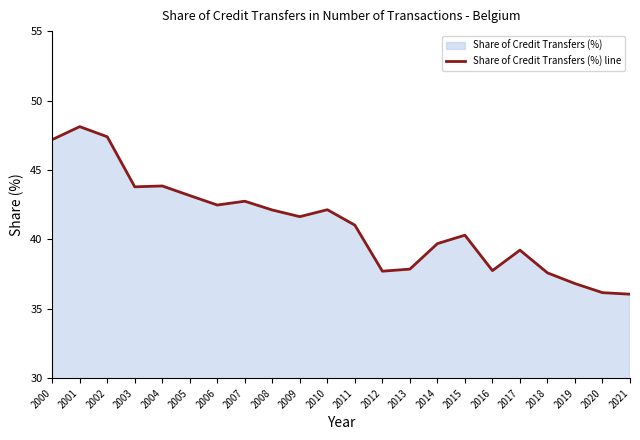

Reading left to right, transcribe all the data shown in this chart.

47.2	48.1	47.4	43.8	43.8	43.2	42.5	42.7	42.1	41.6	42.1	41.0	37.7	37.9	39.7	40.3	37.7	39.2	37.6	36.8	36.2	36.0